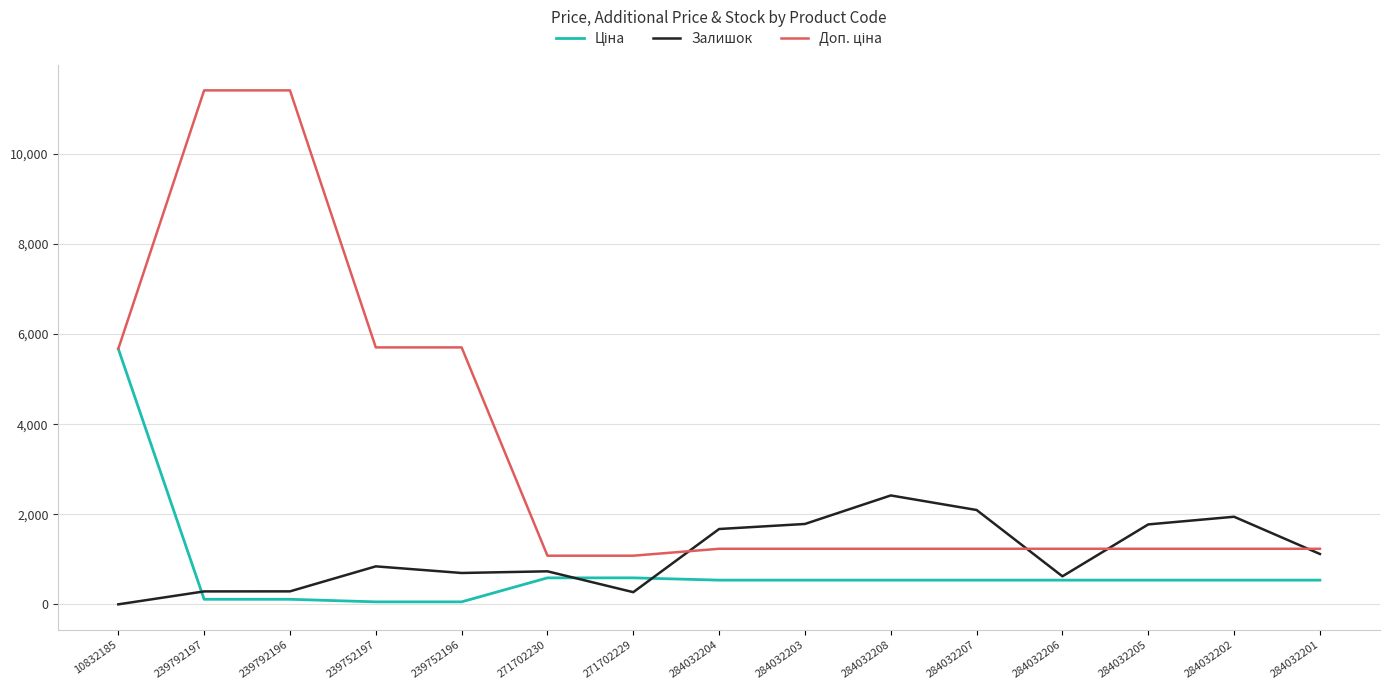

What is the difference between the highest and lowest values at 284032202?

1407.0